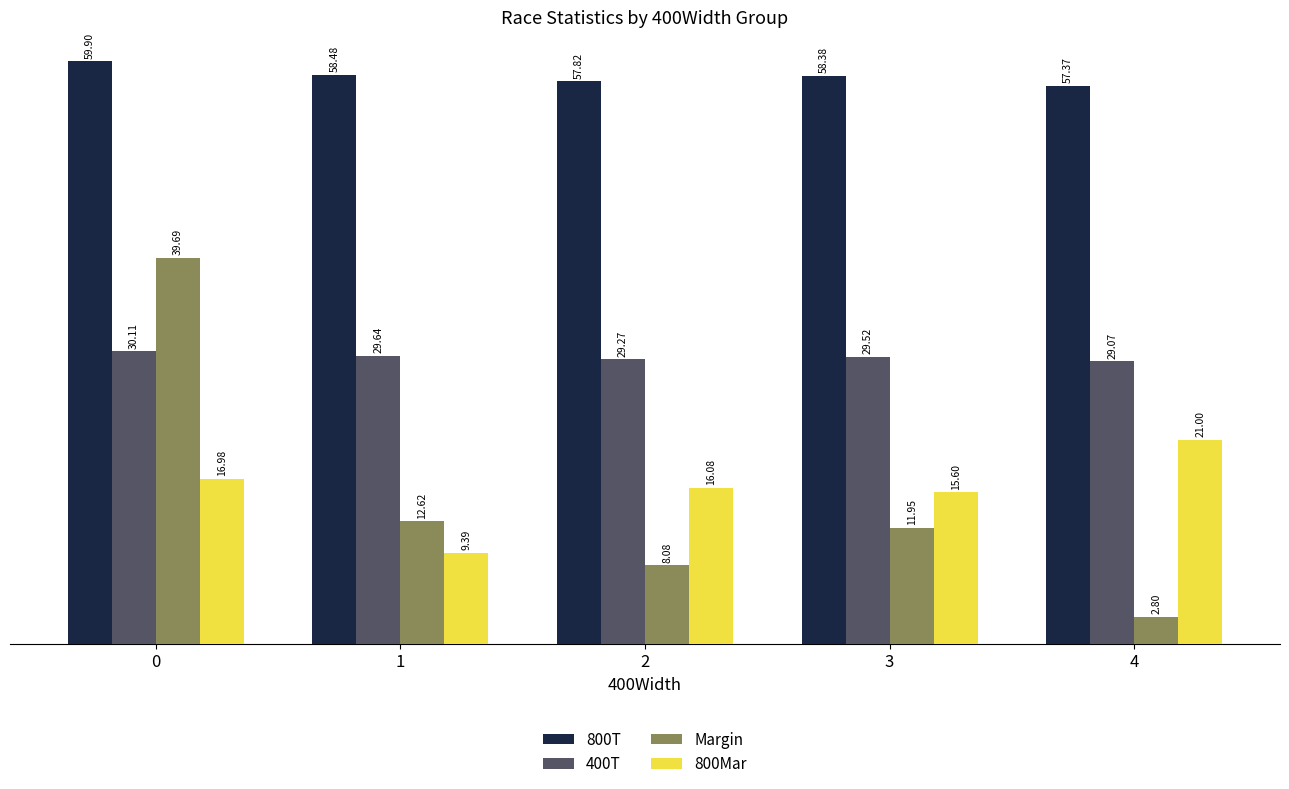

What is the greatest value displayed?

59.9